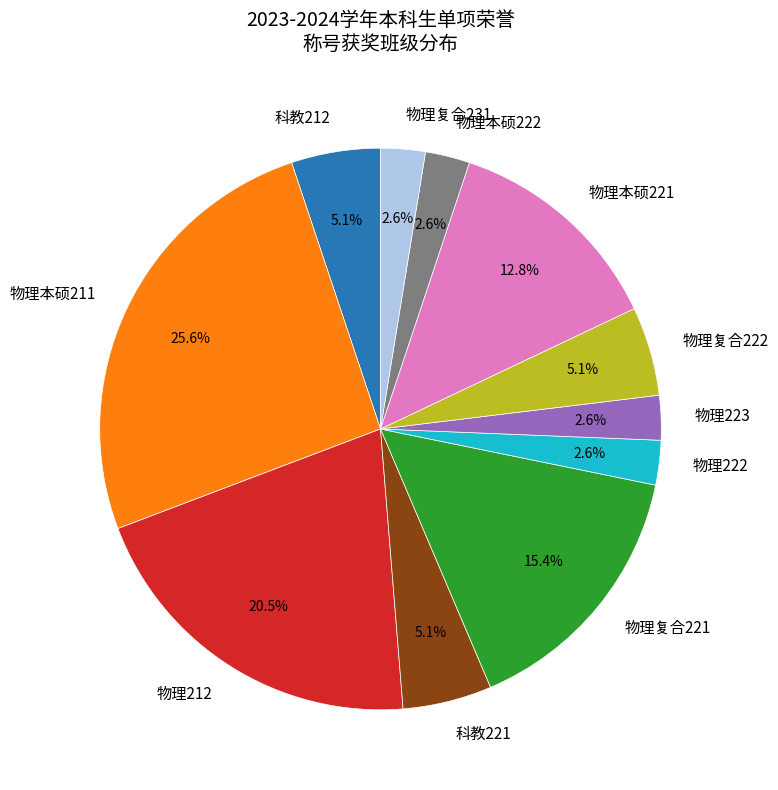

How many slices are in this pie chart?

11